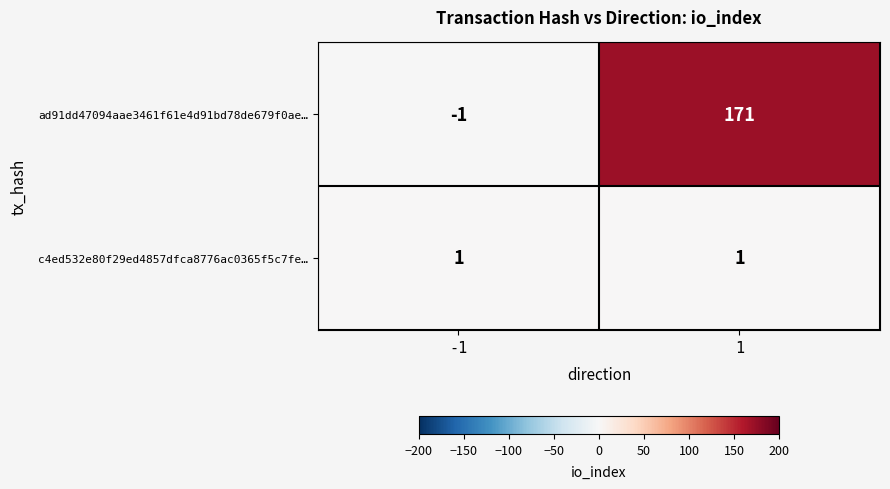

Rank the series at -1 from lowest to highest value.

ad91dd47094aae3461f61e4d91bd78de679f0ae…, c4ed532e80f29ed4857dfca8776ac0365f5c7fe…